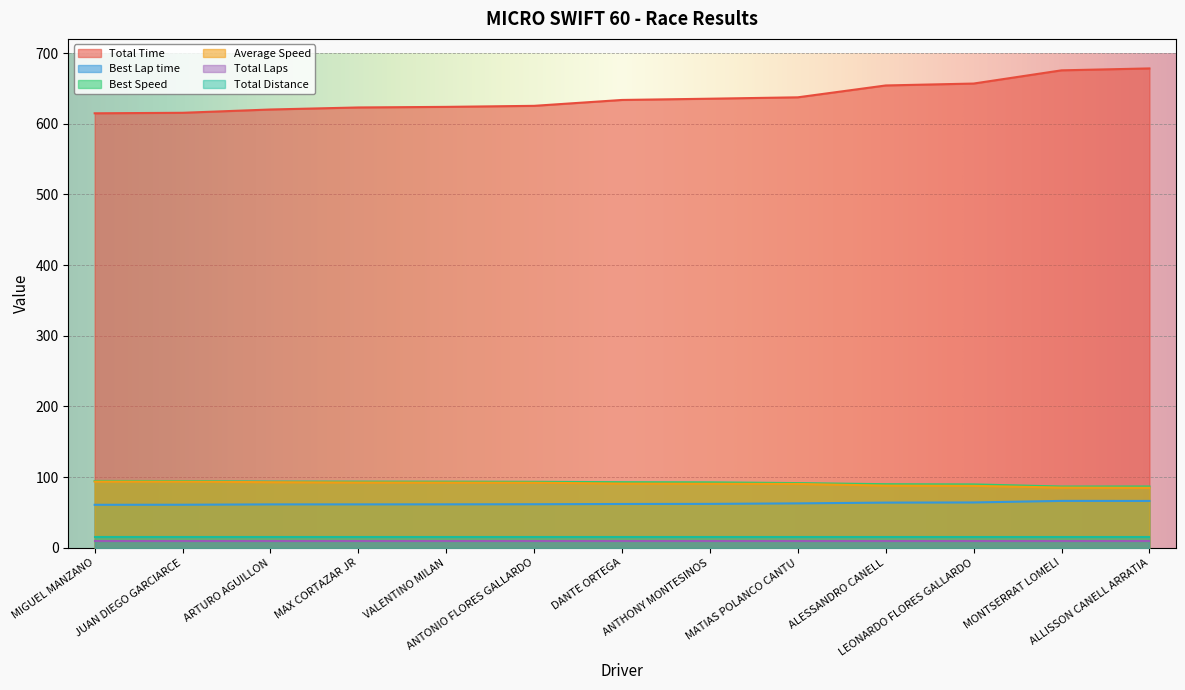

Between MONTSERRAT LOMELI and MAX CORTAZAR JR, which is larger?

MONTSERRAT LOMELI